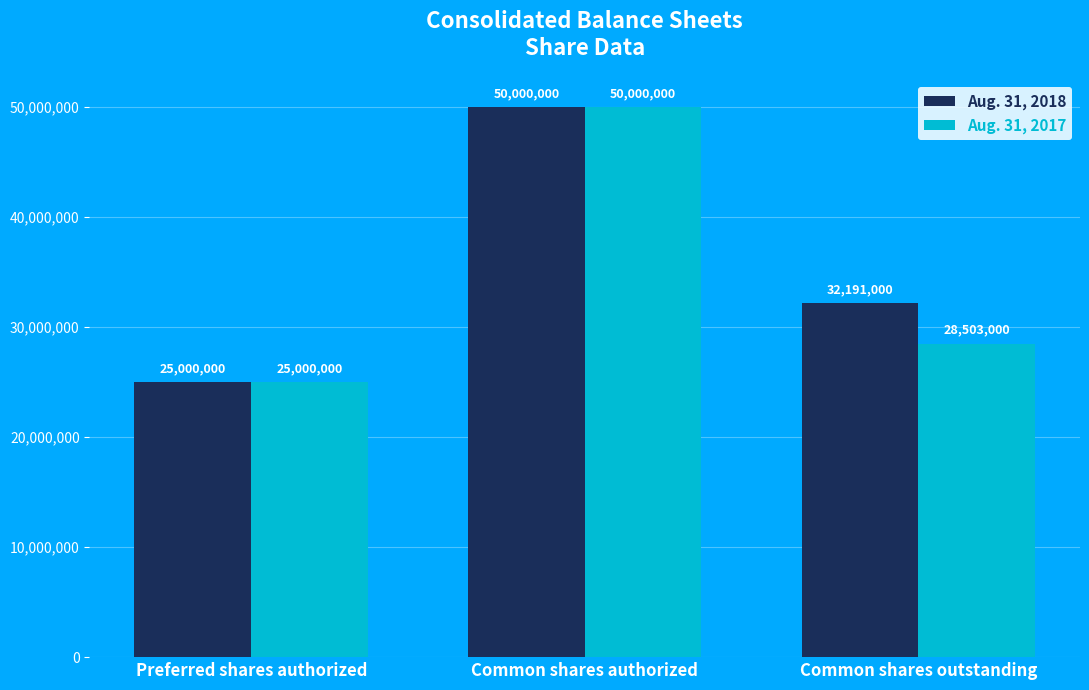

Which series changed the most between Common shares authorized and Common shares outstanding?

Aug. 31, 2017